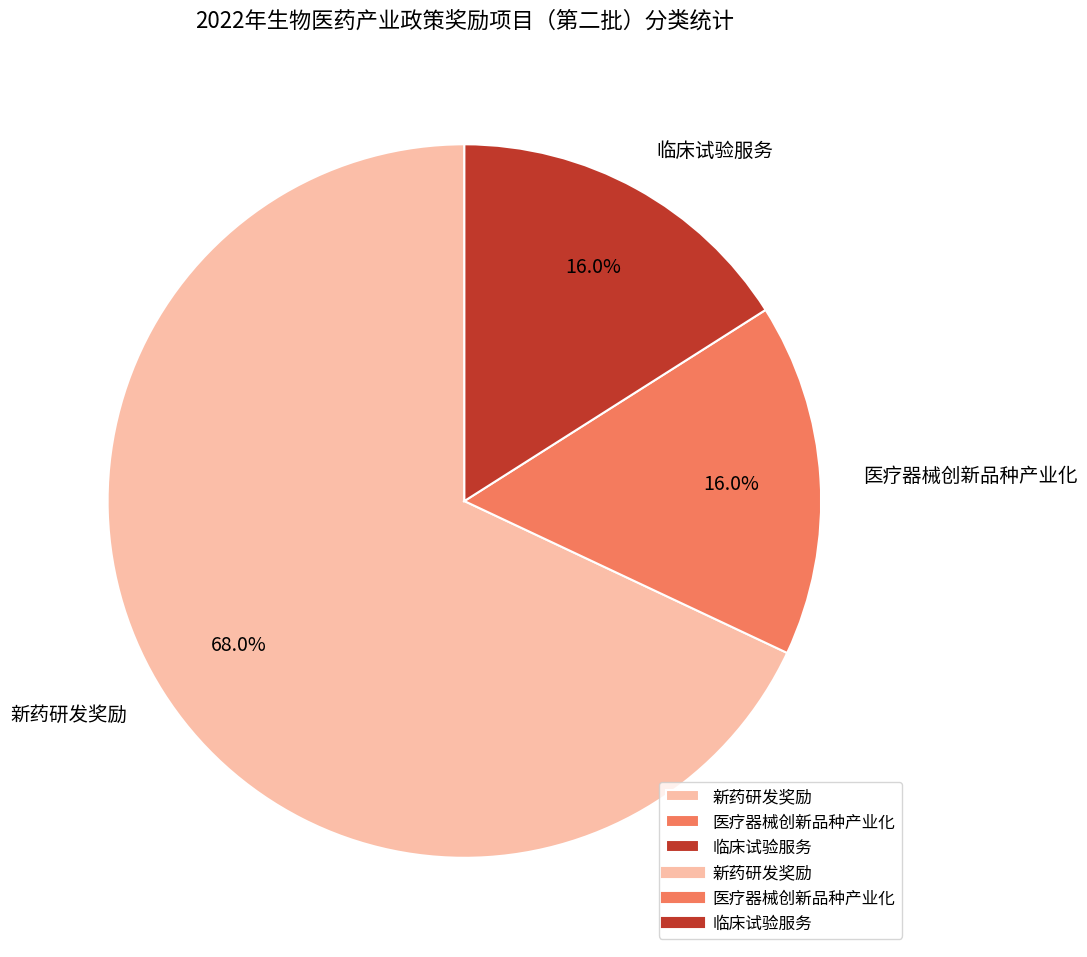

How many segments does this pie chart have?

3